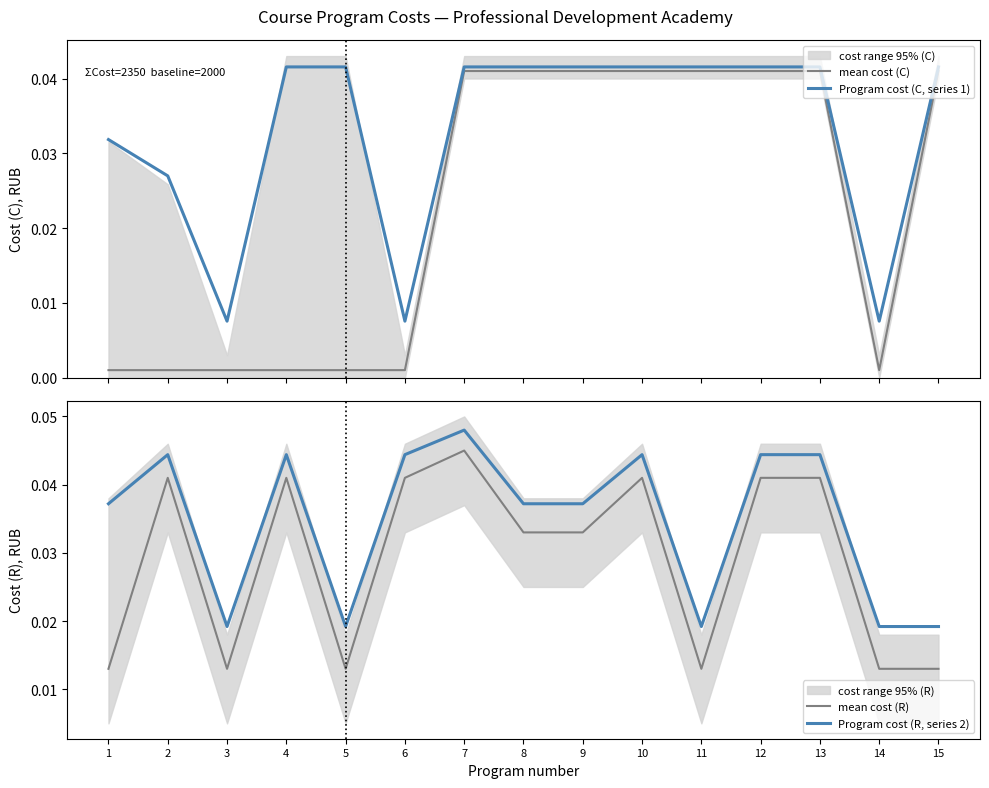

The Program cost (R, series 2) series shows 0.1 at 13. True or false?

False